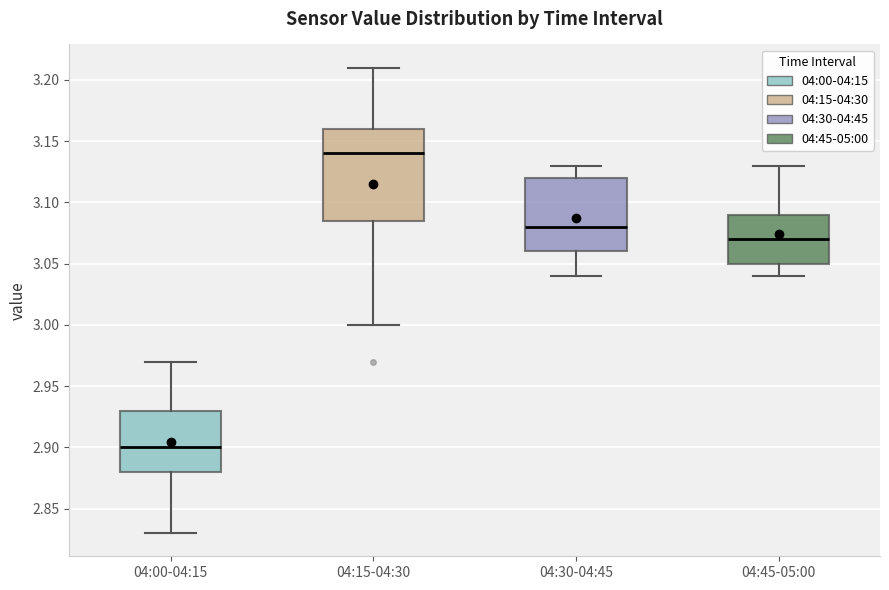

Reading left to right, read every box against the y-axis: the position of its median line, the range the box covers, and the ends of its whiskers. The values are not printed on the chart, so give them approximately, as read against the axis.

04:00-04:15: median 2.900, box 2.880 to 2.930, whiskers 2.830 to 2.970
04:15-04:30: median 3.140, box 3.085 to 3.160, whiskers 3.000 to 3.210
04:30-04:45: median 3.080, box 3.060 to 3.120, whiskers 3.040 to 3.130
04:45-05:00: median 3.070, box 3.050 to 3.090, whiskers 3.040 to 3.130